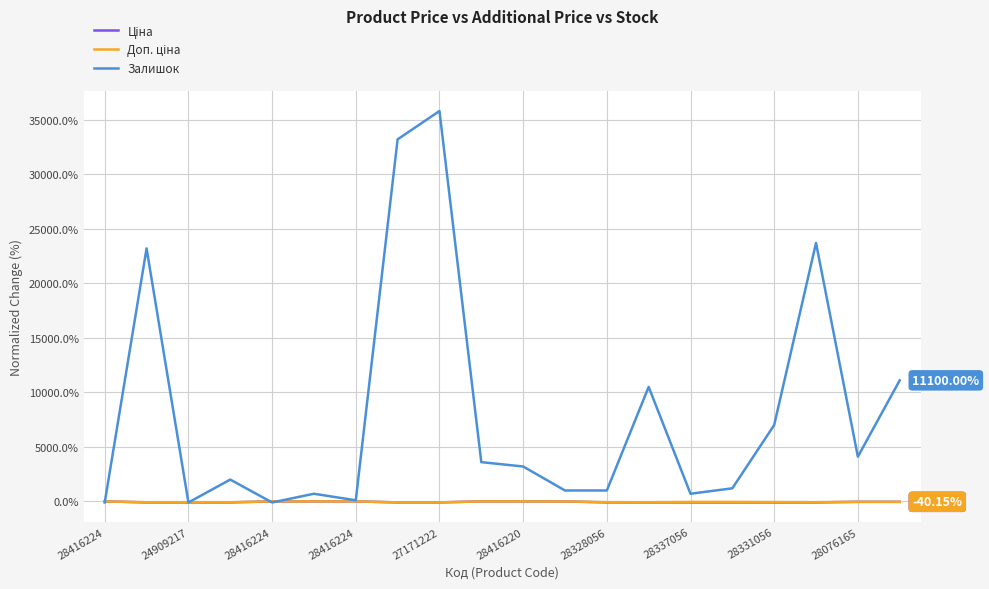

Which series has the largest range (max minus min)?

Залишок